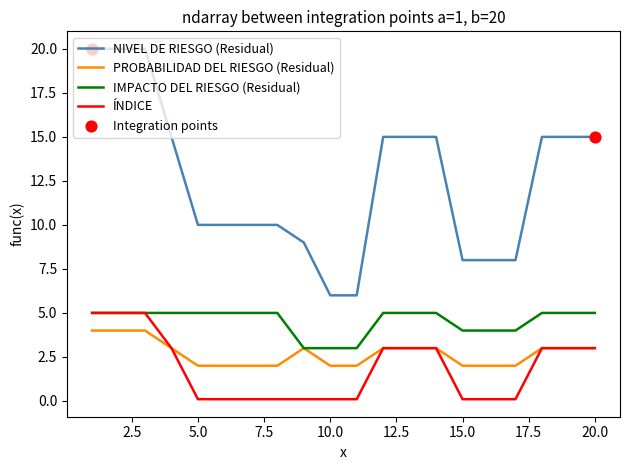

Which series has the widest spread of values?

NIVEL DE RIESGO (Residual)